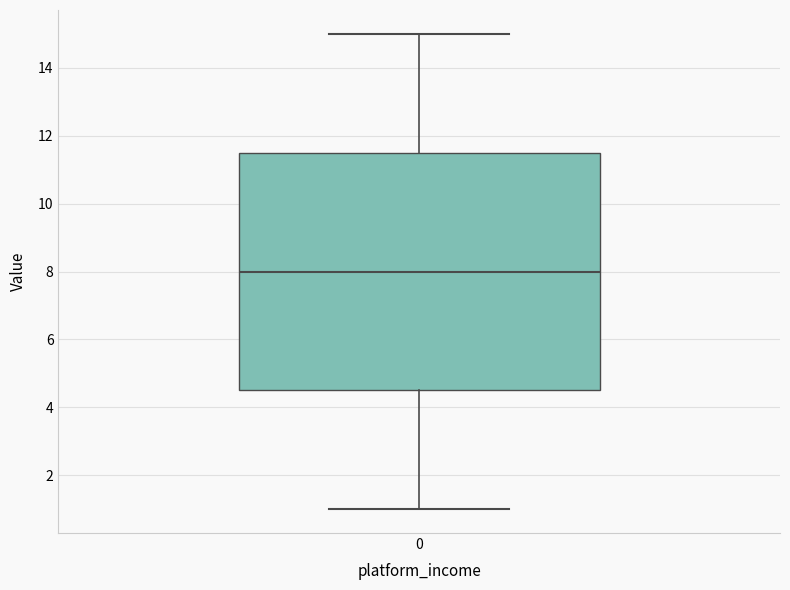

Read this box plot against the y-axis: the position of the median line, the range covered by the box, and the ends of both whiskers. The values are not printed on the chart, so give them approximately, as read against the axis.

median 8.0, box 4.6 to 11.6, whiskers 1.0 to 15.0